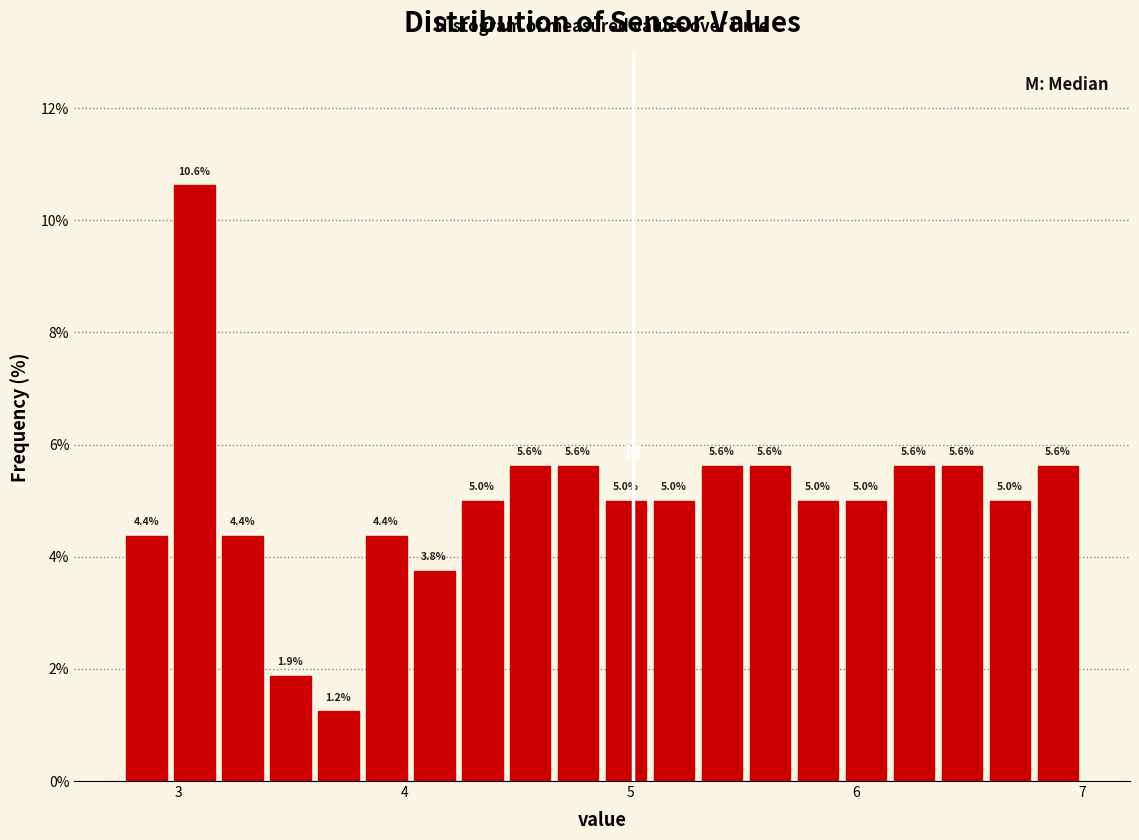

Around what value on the x-axis is the tallest bar? Give the approximate position of its centre, as read against the axis.

3.1